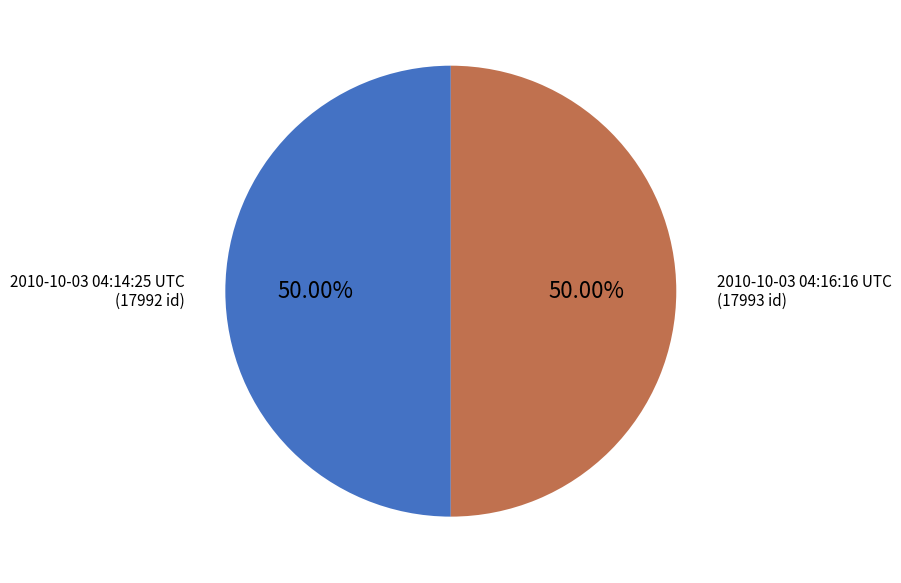

True or false: 2010-10-03 04:16:16 UTC accounts for 56% of the total.

False